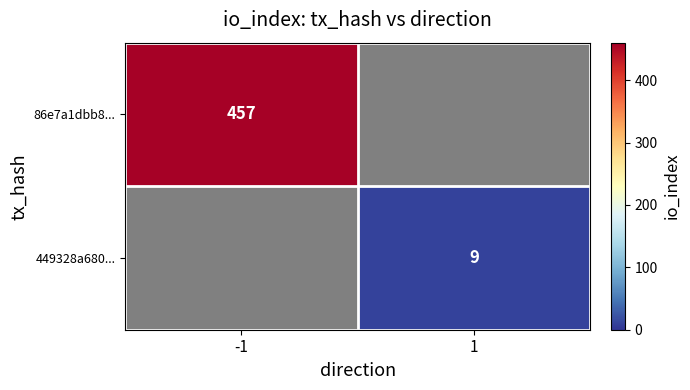

The value of 86e7a1dbb8... at -1 is 457. True or false?

True